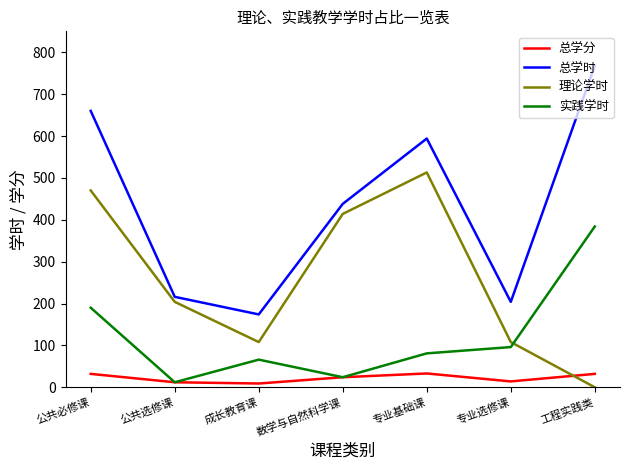

Which series has the largest total across all categories?

总学时